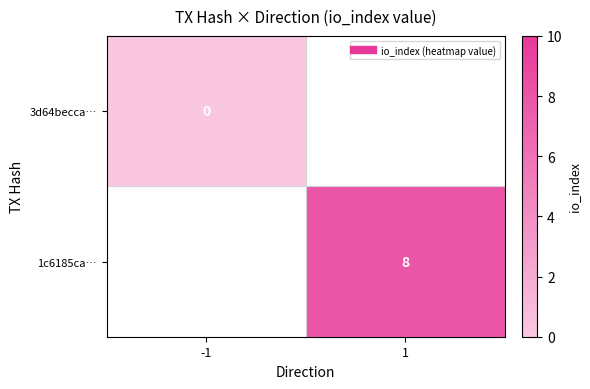

True or false: 3d64becca… has a value of 0.0 at -1.

True